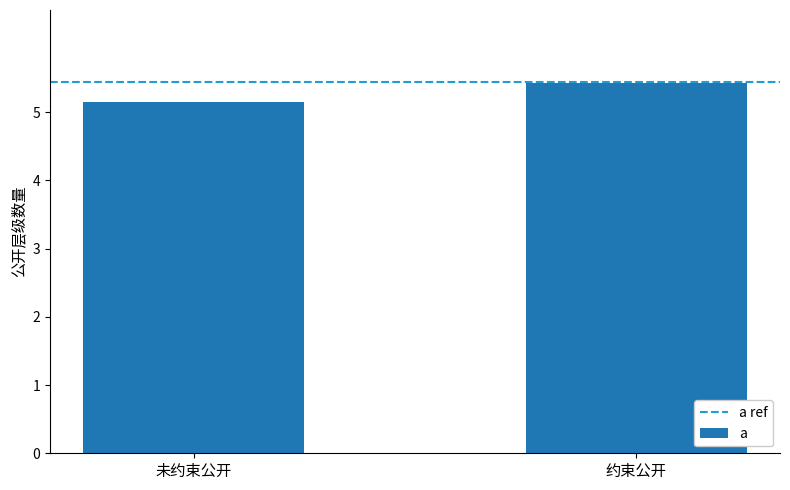

Which category has the lowest value across all series?

未约束公开